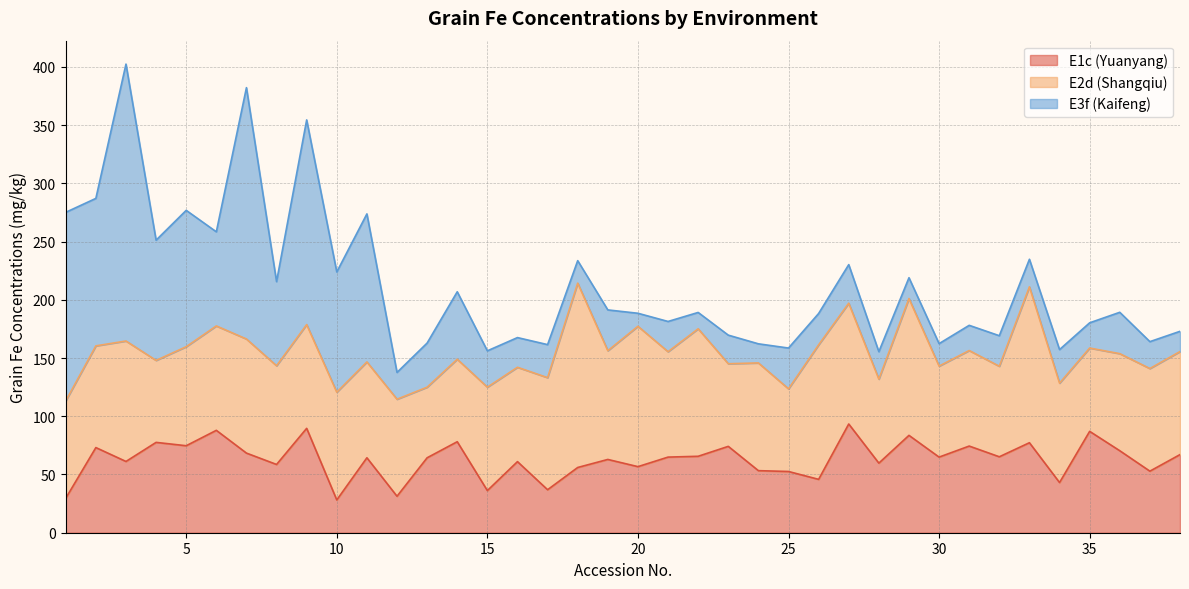

True or false: E3f (Kaifeng) has more than 1 interior local peaks.

True